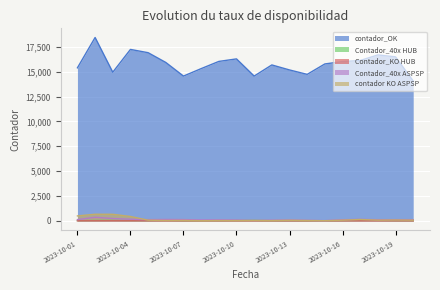

True or false: Contador_40x ASPSP and contador KO ASPSP intersect in this chart.

True